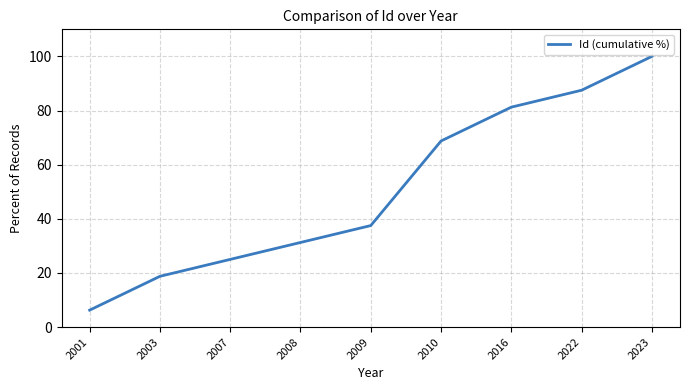

Rank the categories by value from lowest to highest.

2001, 2003, 2007, 2008, 2009, 2010, 2016, 2022, 2023